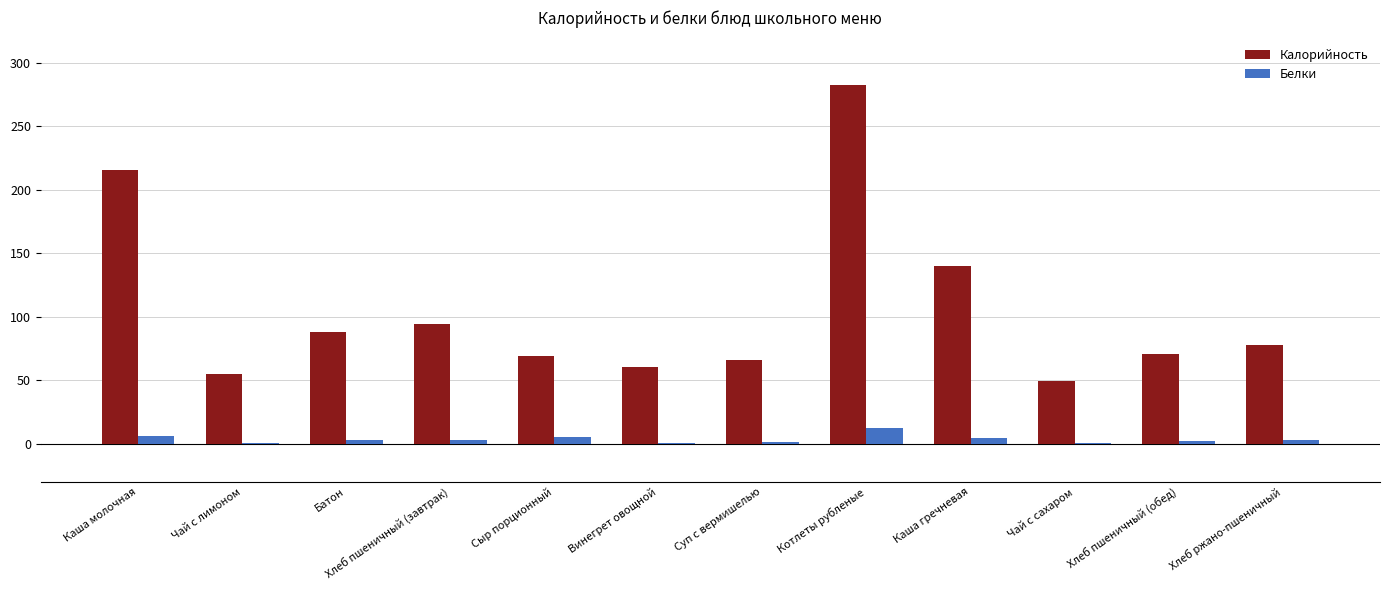

How many groups of bars are there?

12